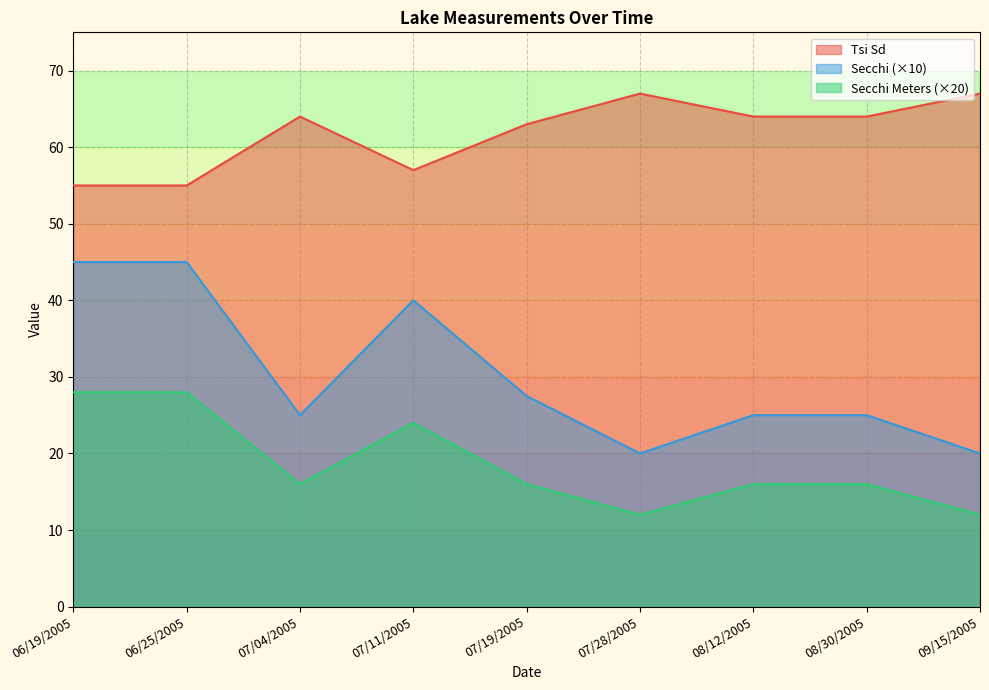

What is the sum of the Tsi Sd values at 06/25/2005 and 08/30/2005?

119.0